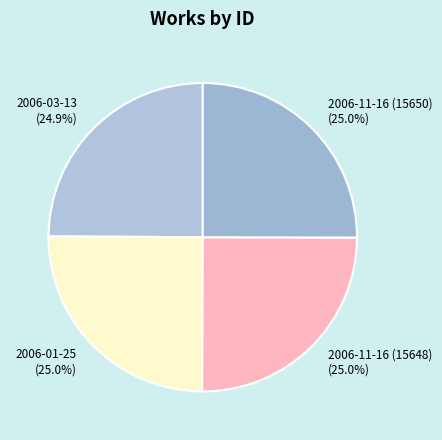

To the nearest percent, what portion does 2006-03-13 represent?

25%